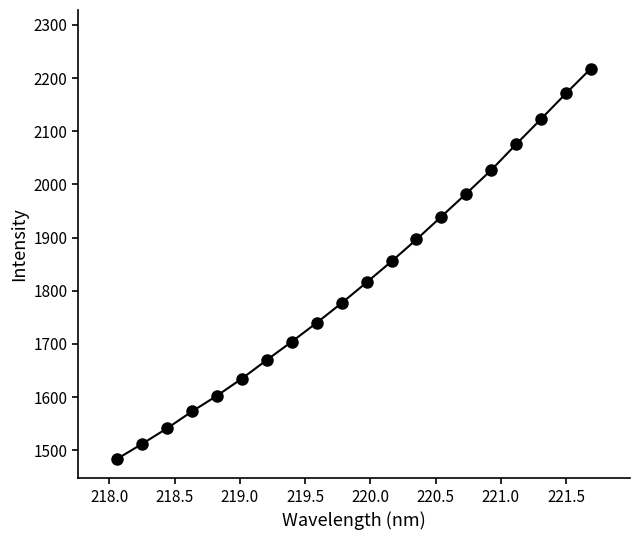

What is the maximum value shown in the chart?

2217.9